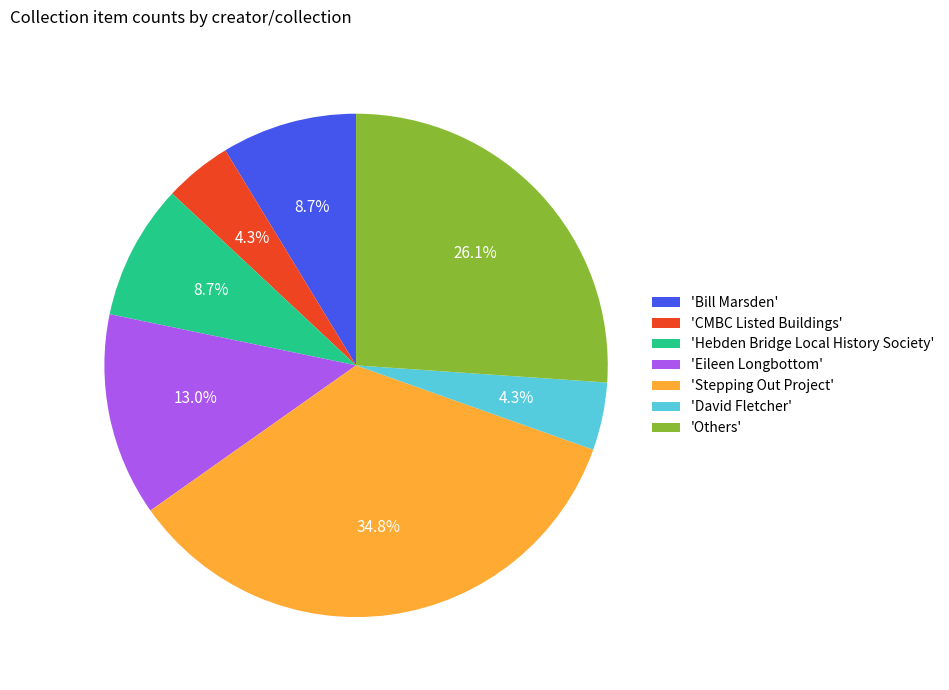

What percentage do 'Hebden Bridge Local History Society' and 'Others' together represent?

34.8%